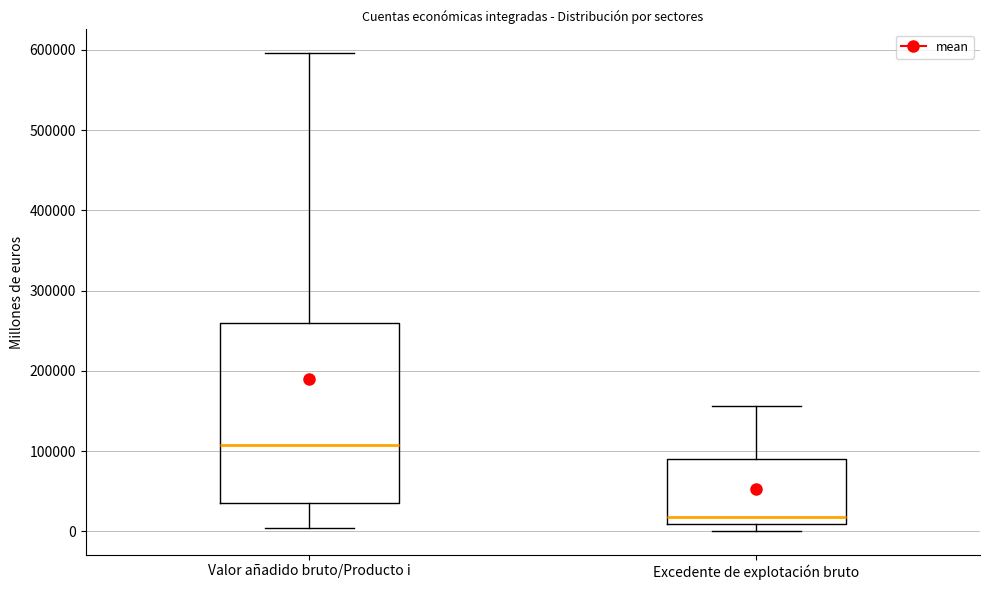

Reading left to right, transcribe this box plot: for each box, give where its median line is, the range the box spans, and where its two whiskers end, as read against the y-axis. The values are not printed on the chart, so give them approximately, as read against the axis.

Valor añadido bruto/Producto i: median 110000, box 40000 to 260000, whiskers 0 to 600000
Excedente de explotación bruto: median 20000, box 10000 to 90000, whiskers 0 to 160000